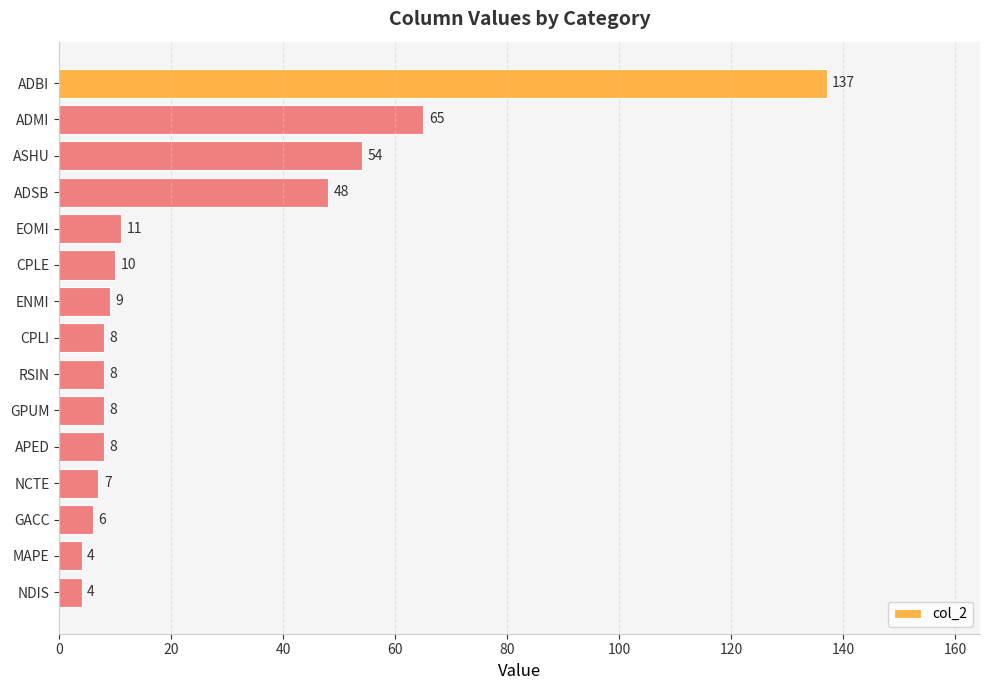

What is the label of the 11th bar from the bottom?

EOMI